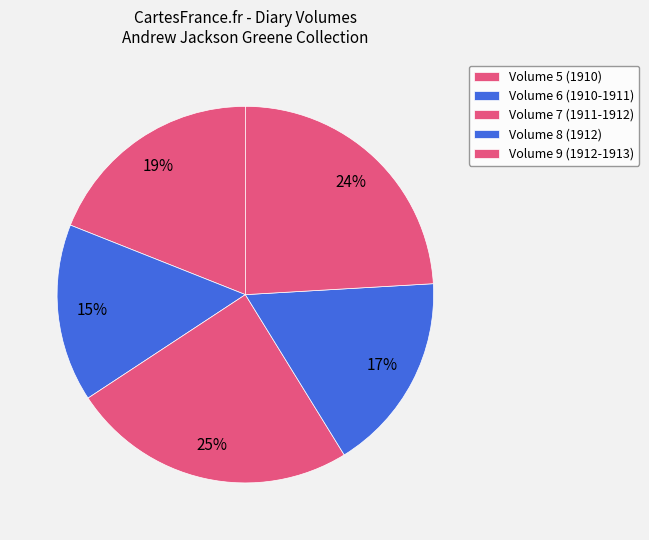

What percentage is the Volume 7 (1911-1912) slice, to the nearest percent?

25%